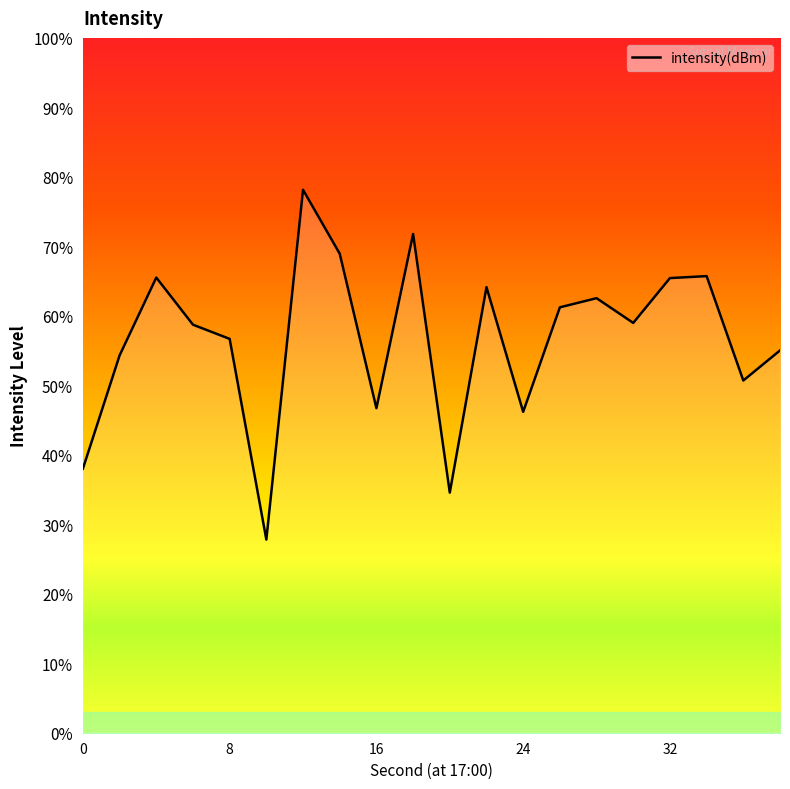

What is the smallest value displayed?

27.8